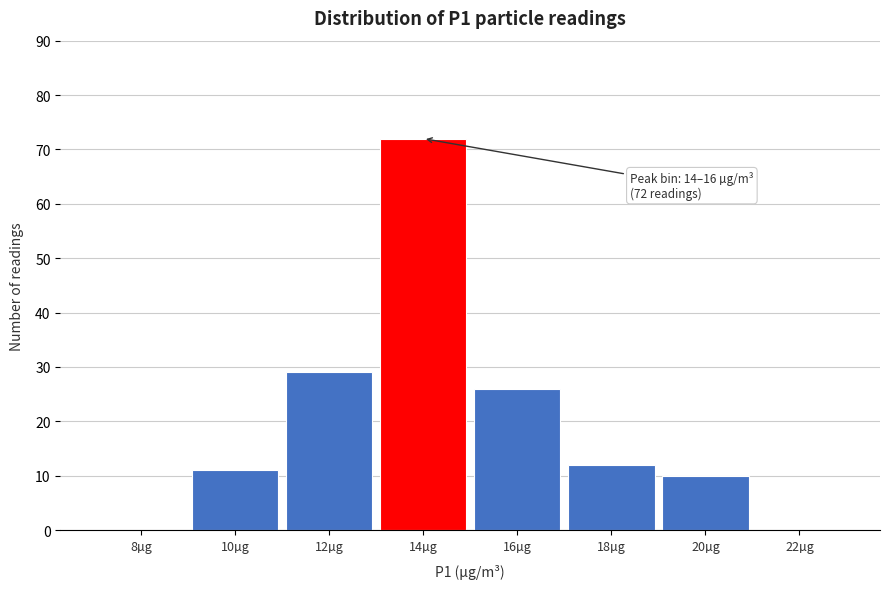

Reading left to right, extract all data points from this chart.

8µg=0	10µg=11	12µg=29	14µg=72	16µg=26	18µg=12	20µg=10	22µg=0